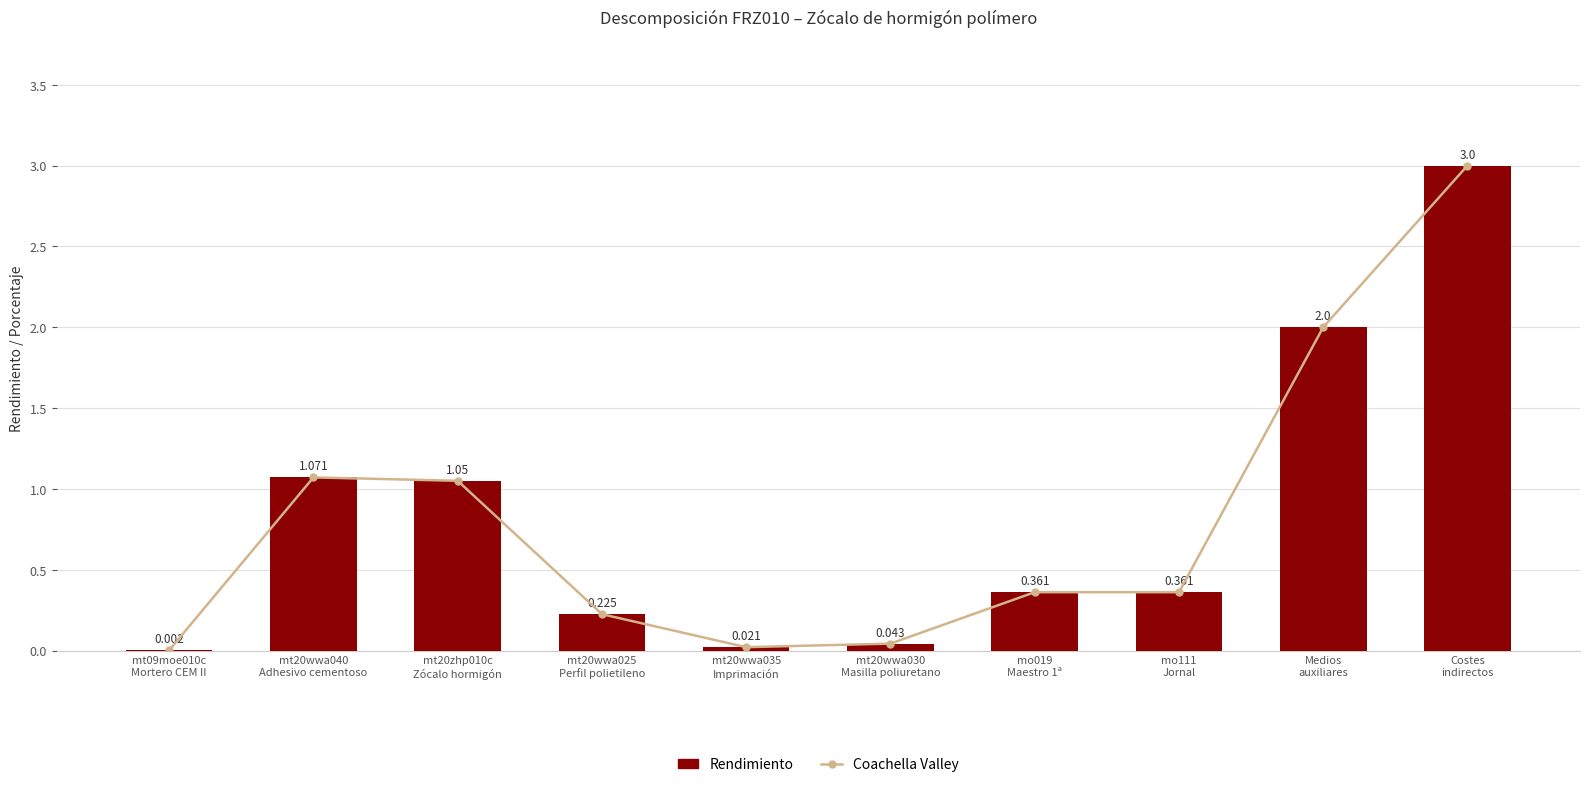

At how many categories does at least one series exceed 1?

4